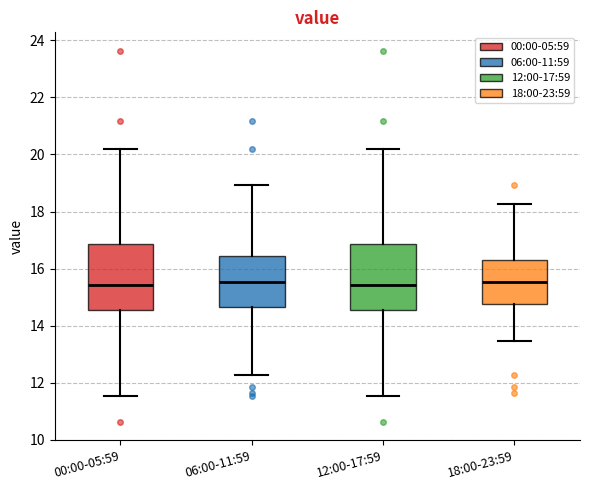

Where does the upper whisker of the box for 18:00-23:59 end on the y-axis? The values are not printed on the chart, so give them approximately, as read against the axis.

18.2